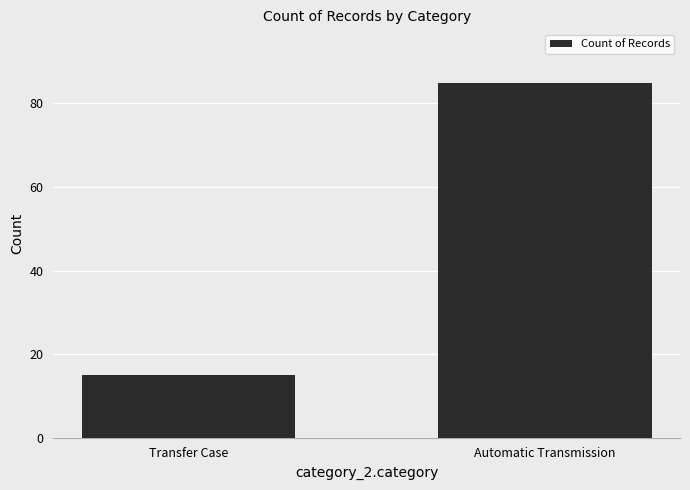

What is the change in value from Transfer Case to Automatic Transmission?

+70